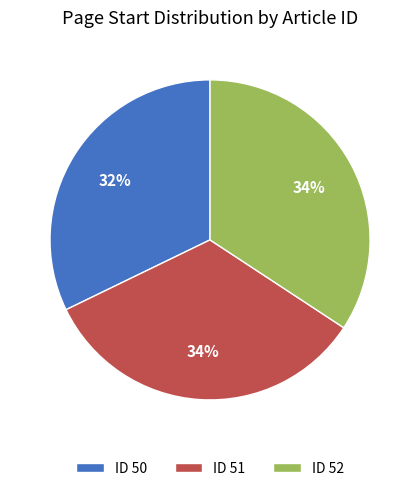

How many segments does this pie chart have?

3